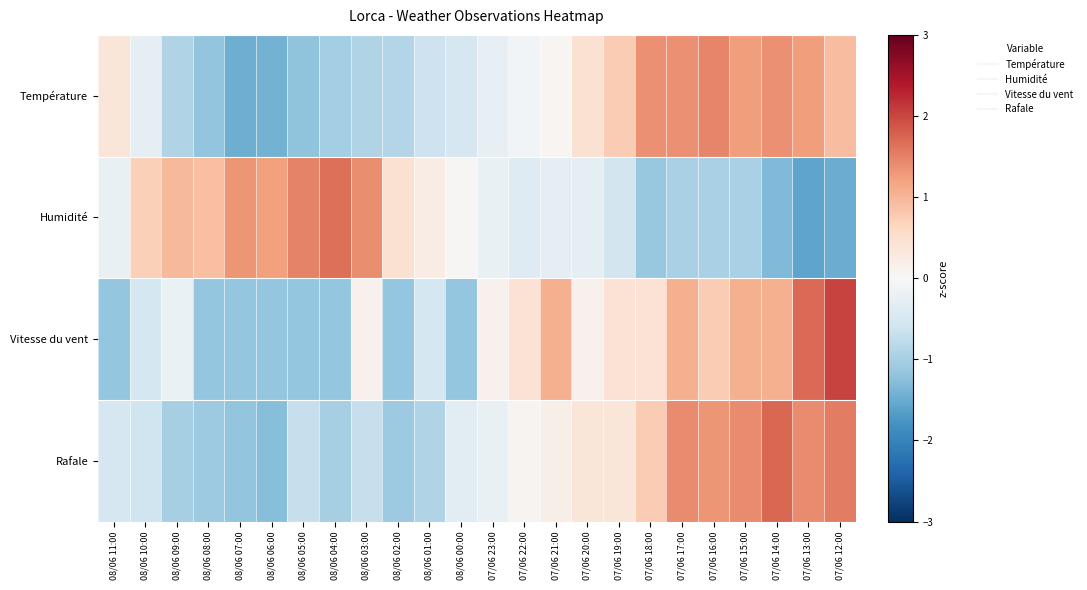

Reading left to right, list all the values displayed in this chart.

Température: 08/06 11:00=0.4	08/06 10:00=-0.3	08/06 09:00=-0.9	08/06 08:00=-1.2	08/06 07:00=-1.5	08/06 06:00=-1.4	08/06 05:00=-1.2	08/06 04:00=-1.0	08/06 03:00=-0.9	08/06 02:00=-0.9	08/06 01:00=-0.6	08/06 00:00=-0.5	07/06 23:00=-0.3	07/06 22:00=-0.1	07/06 21:00=0.1	07/06 20:00=0.5	07/06 19:00=0.8	07/06 18:00=1.4	07/06 17:00=1.4	07/06 16:00=1.5	07/06 15:00=1.3	07/06 14:00=1.4	07/06 13:00=1.3	07/06 12:00=0.9
Humidité: 08/06 11:00=-0.2	08/06 10:00=0.7	08/06 09:00=1.0	08/06 08:00=0.9	08/06 07:00=1.3	08/06 06:00=1.2	08/06 05:00=1.5	08/06 04:00=1.7	08/06 03:00=1.4	08/06 02:00=0.5	08/06 01:00=0.2	08/06 00:00=0.0	07/06 23:00=-0.2	07/06 22:00=-0.4	07/06 21:00=-0.3	07/06 20:00=-0.3	07/06 19:00=-0.6	07/06 18:00=-1.1	07/06 17:00=-1.0	07/06 16:00=-1.0	07/06 15:00=-1.0	07/06 14:00=-1.3	07/06 13:00=-1.6	07/06 12:00=-1.5
Vitesse du vent: 08/06 11:00=-1.2	08/06 10:00=-0.5	08/06 09:00=-0.2	08/06 08:00=-1.2	08/06 07:00=-1.2	08/06 06:00=-1.2	08/06 05:00=-1.2	08/06 04:00=-1.2	08/06 03:00=0.1	08/06 02:00=-1.2	08/06 01:00=-0.5	08/06 00:00=-1.2	07/06 23:00=0.1	07/06 22:00=0.4	07/06 21:00=1.1	07/06 20:00=0.1	07/06 19:00=0.4	07/06 18:00=0.4	07/06 17:00=1.1	07/06 16:00=0.8	07/06 15:00=1.1	07/06 14:00=1.1	07/06 13:00=1.7	07/06 12:00=2.0
Rafale: 08/06 11:00=-0.5	08/06 10:00=-0.6	08/06 09:00=-1.0	08/06 08:00=-1.1	08/06 07:00=-1.2	08/06 06:00=-1.3	08/06 05:00=-0.7	08/06 04:00=-1.0	08/06 03:00=-0.7	08/06 02:00=-1.1	08/06 01:00=-0.9	08/06 00:00=-0.3	07/06 23:00=-0.2	07/06 22:00=0.1	07/06 21:00=0.2	07/06 20:00=0.4	07/06 19:00=0.4	07/06 18:00=0.8	07/06 17:00=1.4	07/06 16:00=1.3	07/06 15:00=1.4	07/06 14:00=1.7	07/06 13:00=1.4	07/06 12:00=1.5